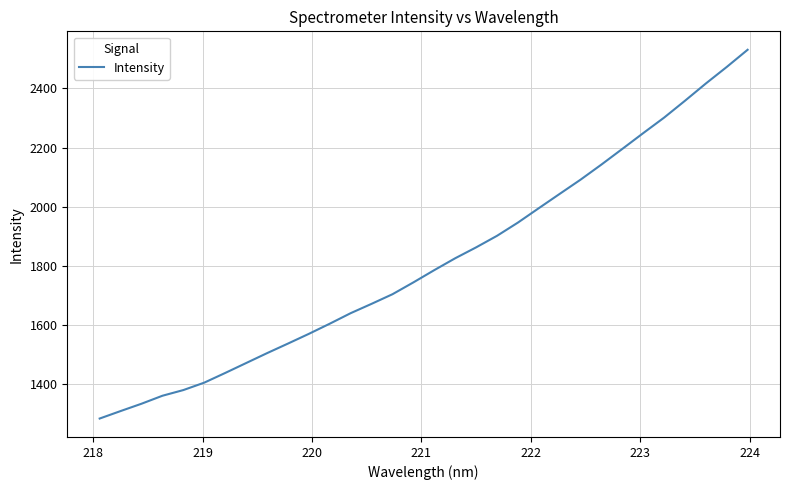

What is the difference between the maximum and minimum values?

1247.7